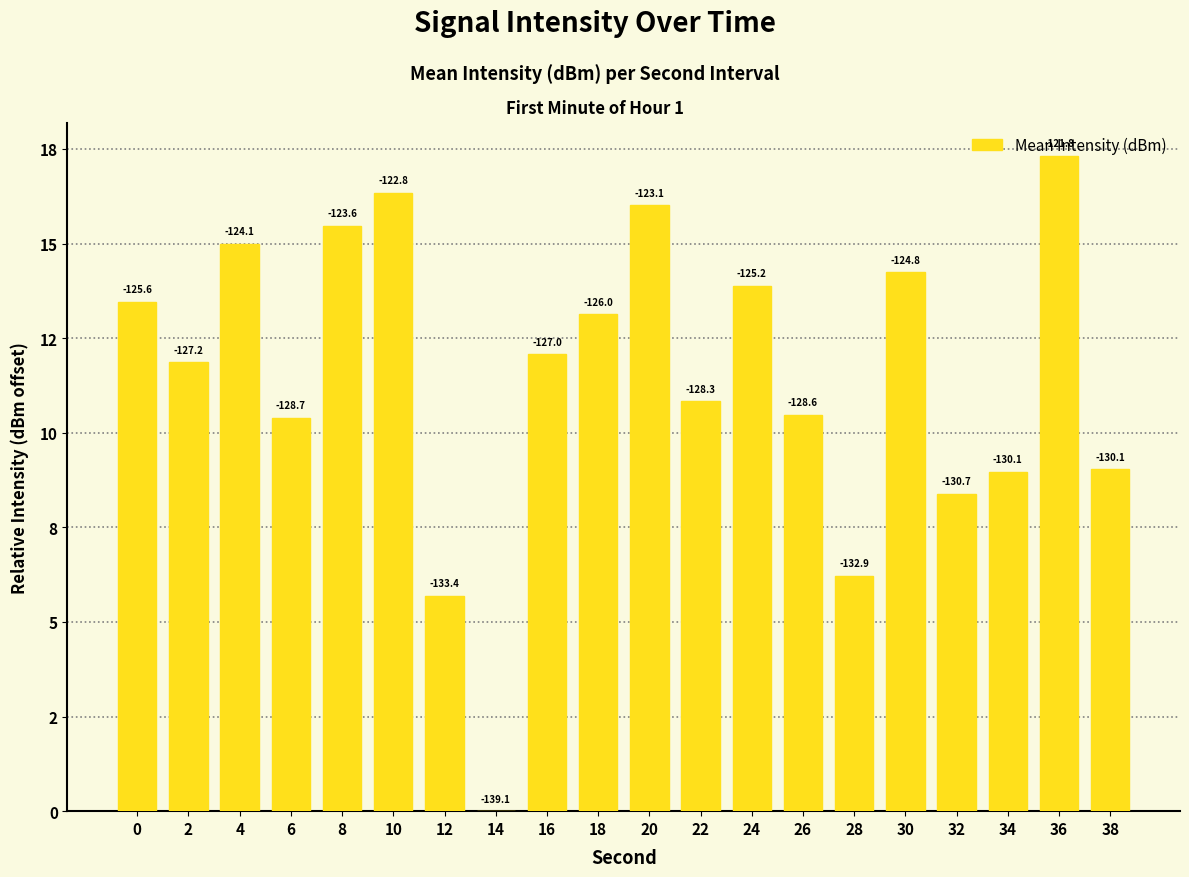

Reading left to right, what are all the values shown in this chart?

0=13.5	2=11.9	4=15.0	6=10.4	8=15.5	10=16.3	12=5.7	14=0.0	16=12.1	18=13.1	20=16.0	22=10.8	24=13.9	26=10.5	28=6.2	30=14.2	32=8.4	34=9.0	36=17.3	38=9.0